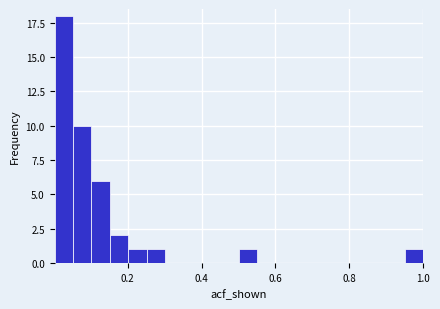

Read against the x-axis, roughly where is the centre of the tallest bar?

0.02